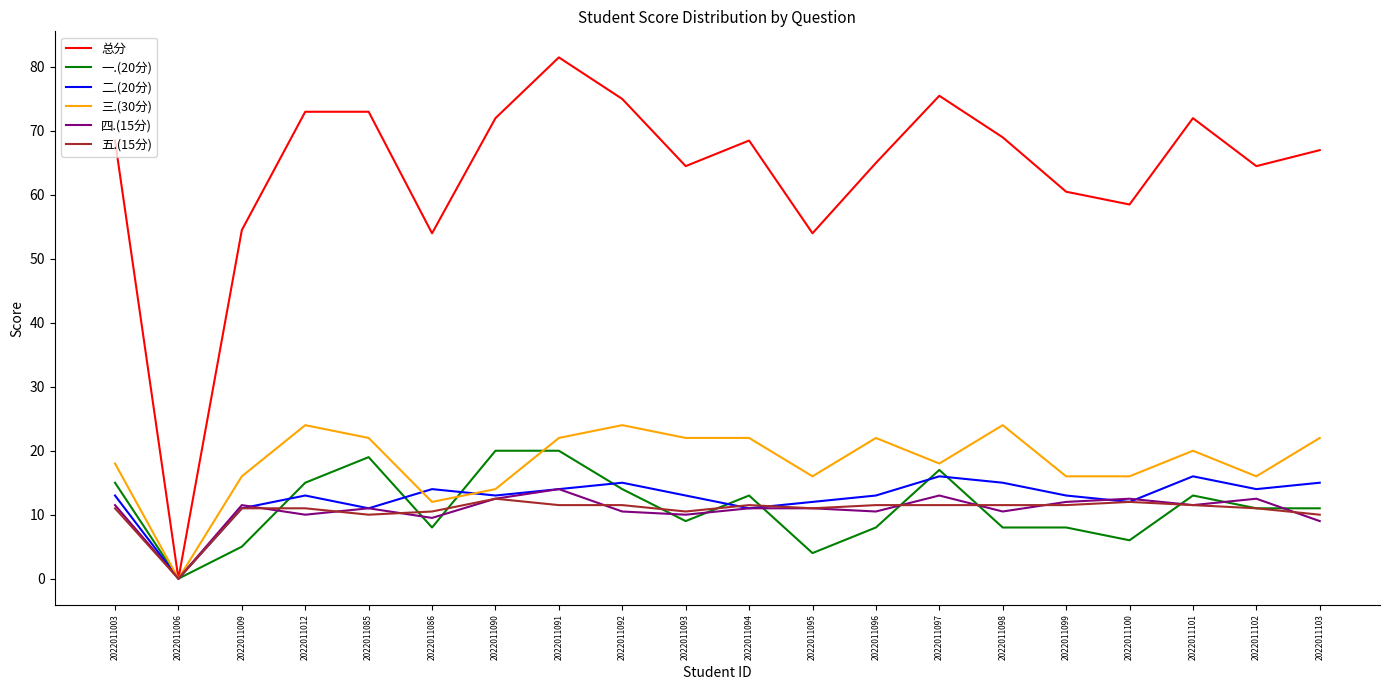

Which series has the largest range (max minus min)?

总分